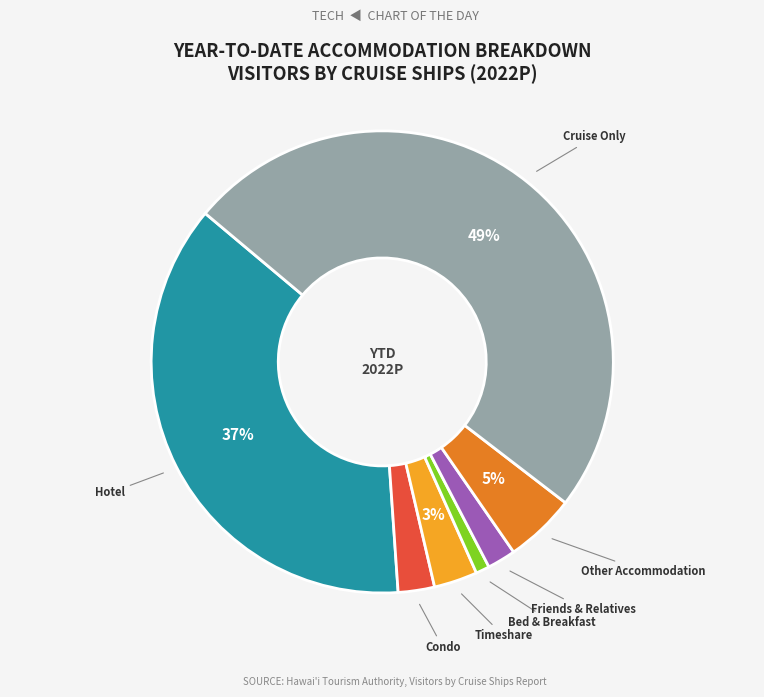

To the nearest percent, what is the difference between the largest and smallest slice percentages?

48%